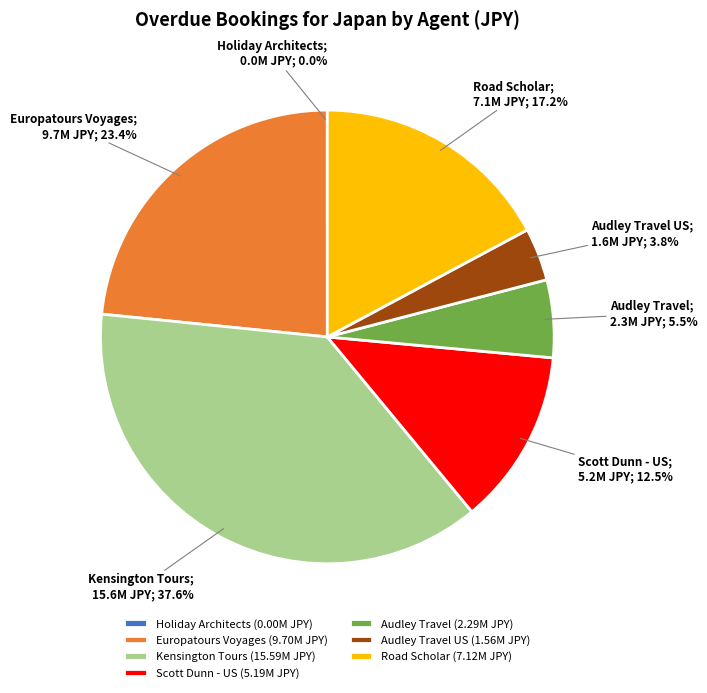

Combined, what portion of the pie is Scott Dunn - US (5.19M JPY) and Kensington Tours (15.59M JPY)?

50.1%